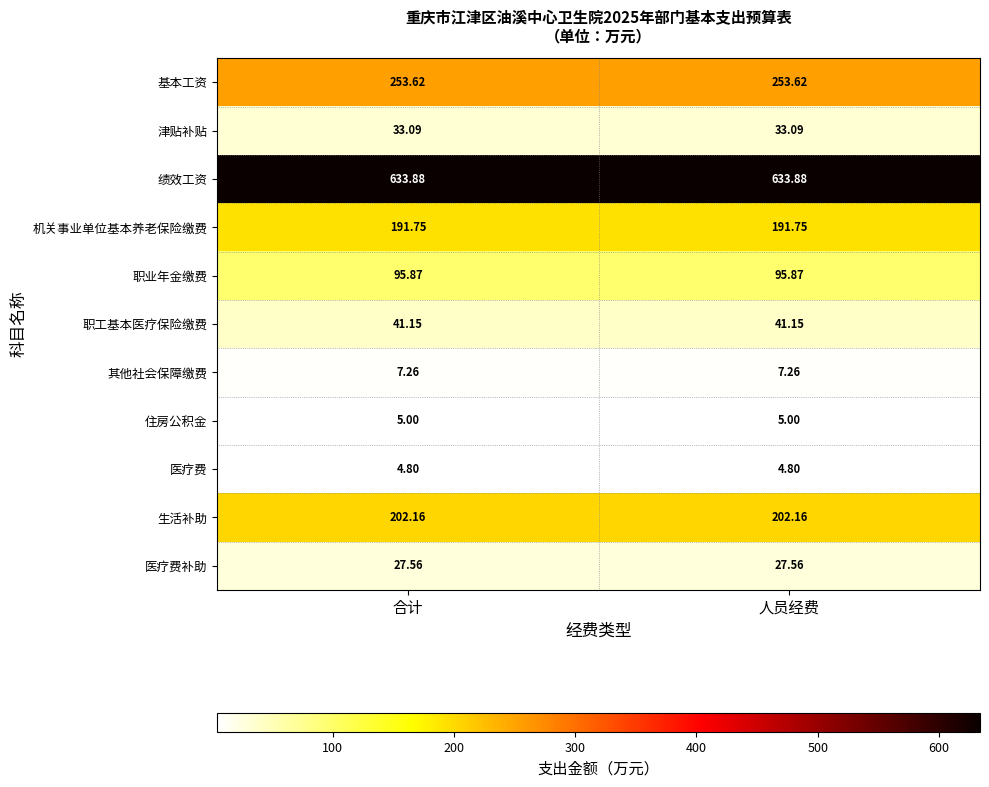

Is the value of 津贴补贴 at 人员经费 greater than the value of 住房公积金 at 合计?

Yes